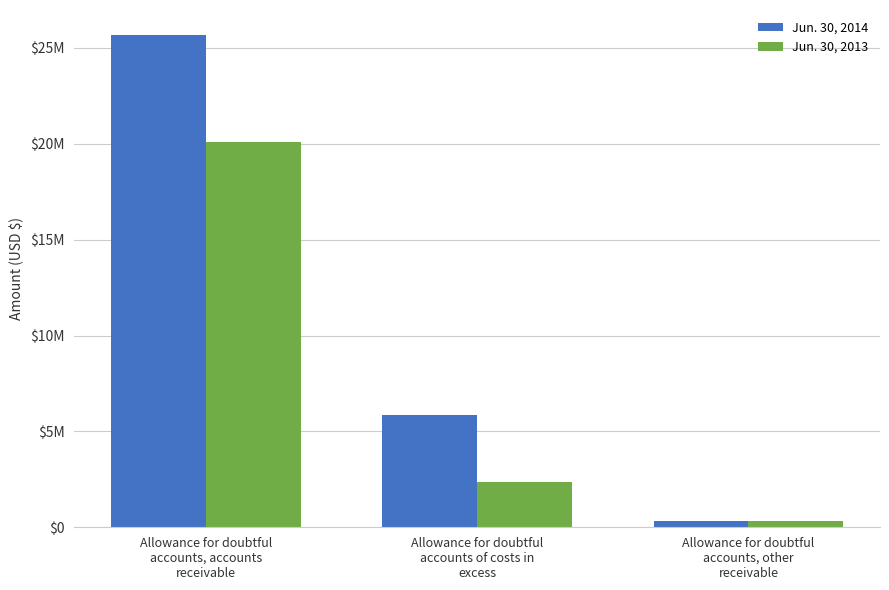

What is the label of the 1st bar from the right?

Allowance for doubtful
accounts, other
receivable